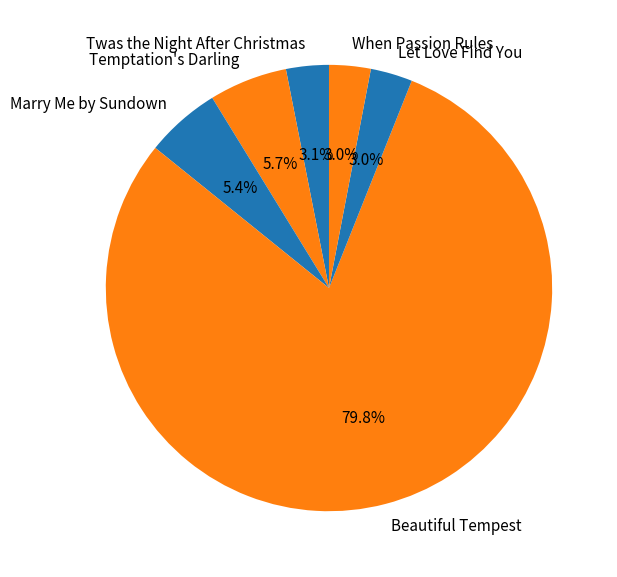

Which slice is the largest?

Beautiful Tempest